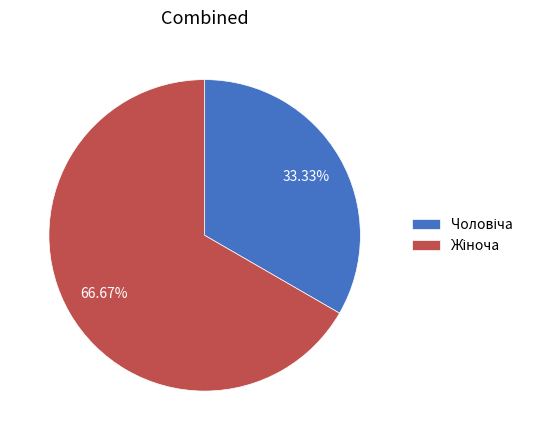

Is there any slice that represents more than half of the pie?

Yes